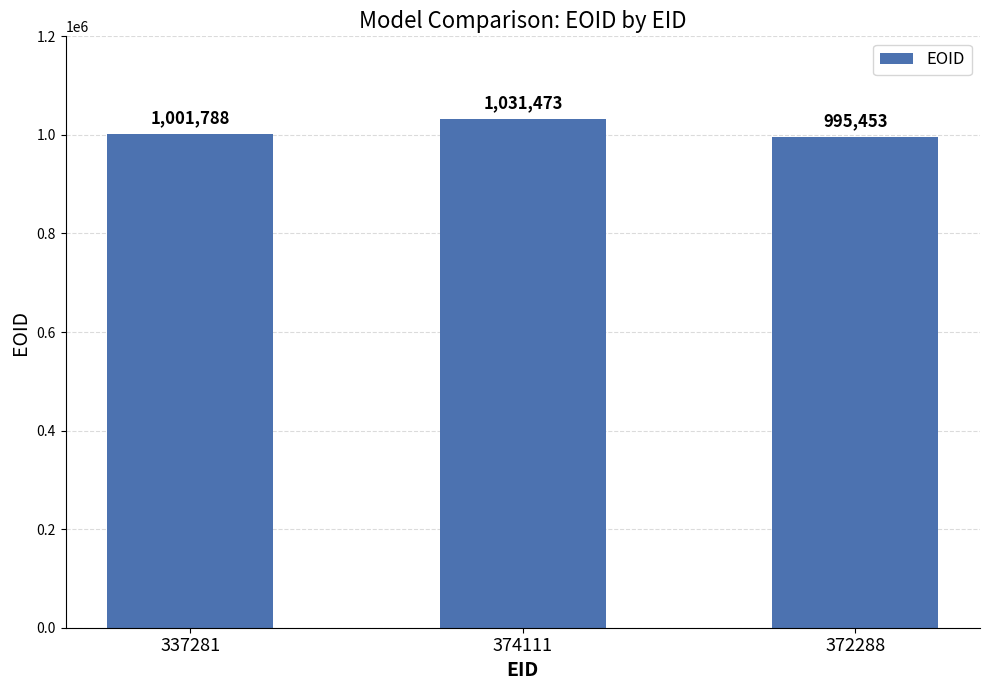

What is the greatest value displayed?

1031473